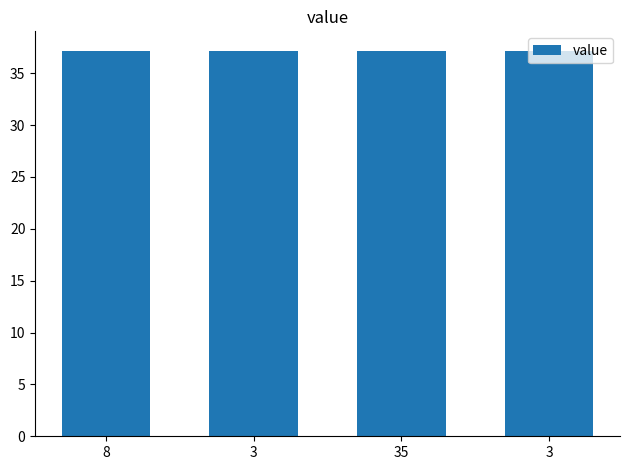

Which has a higher value, 3 or 3?

3